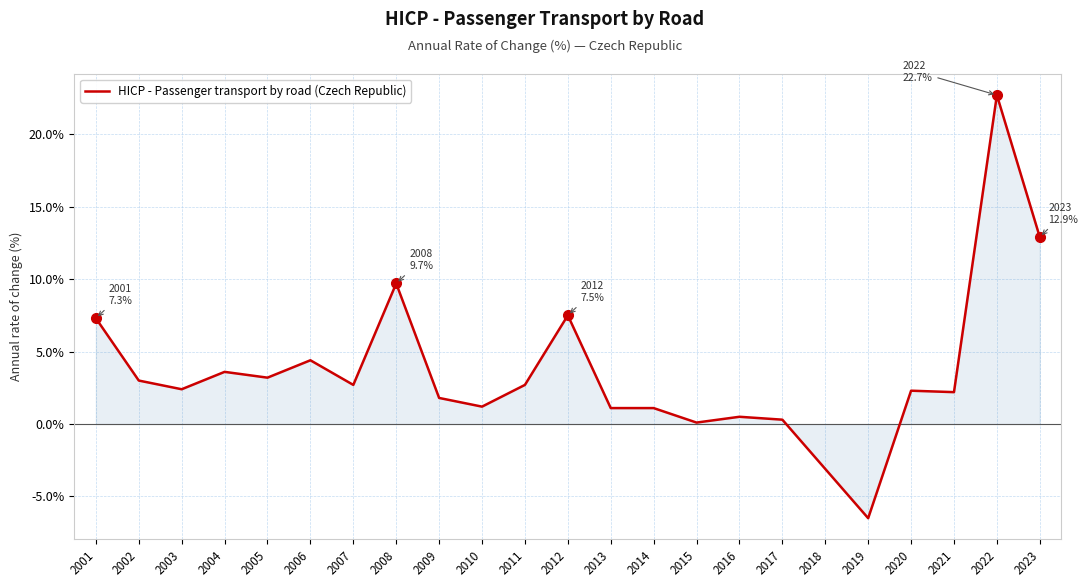

Where is the first local maximum?

2004